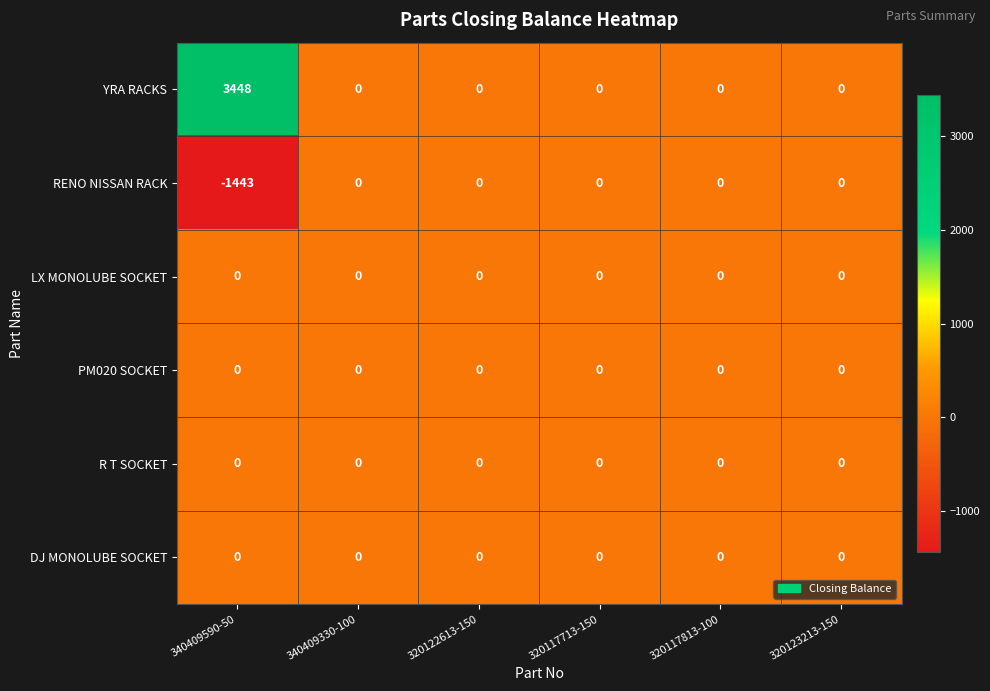

Which label corresponds to the largest value in the chart?

340409590-50